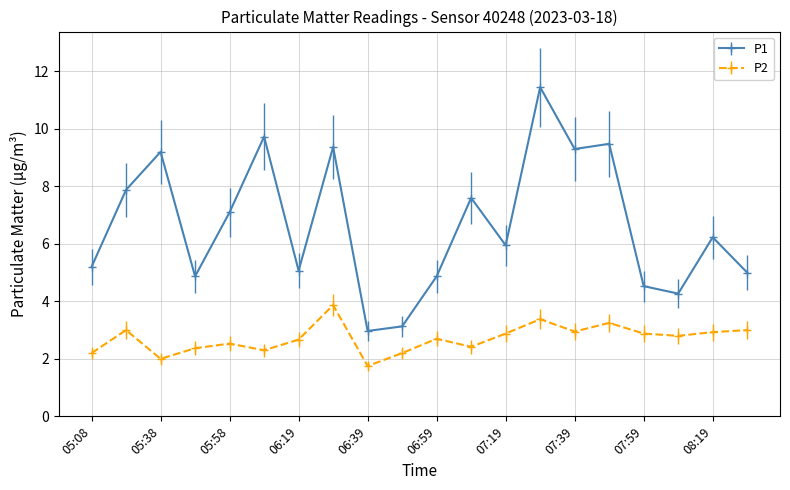

What is the minimum value shown in the chart?

1.8